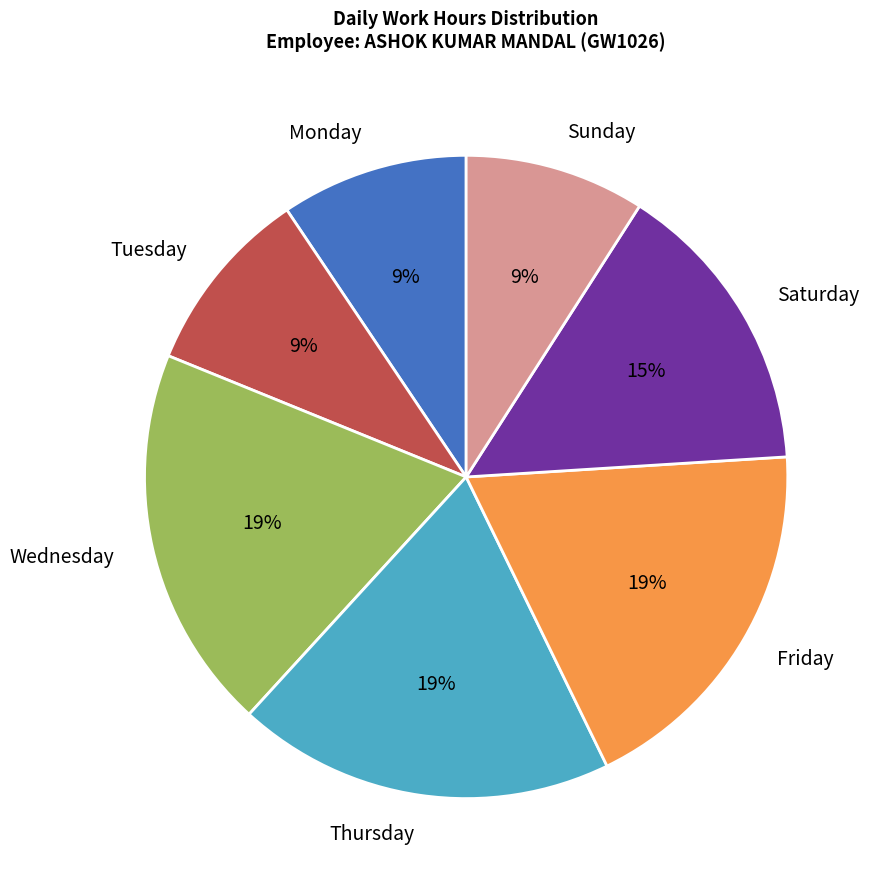

Is it true that Tuesday is 9% of the pie?

True